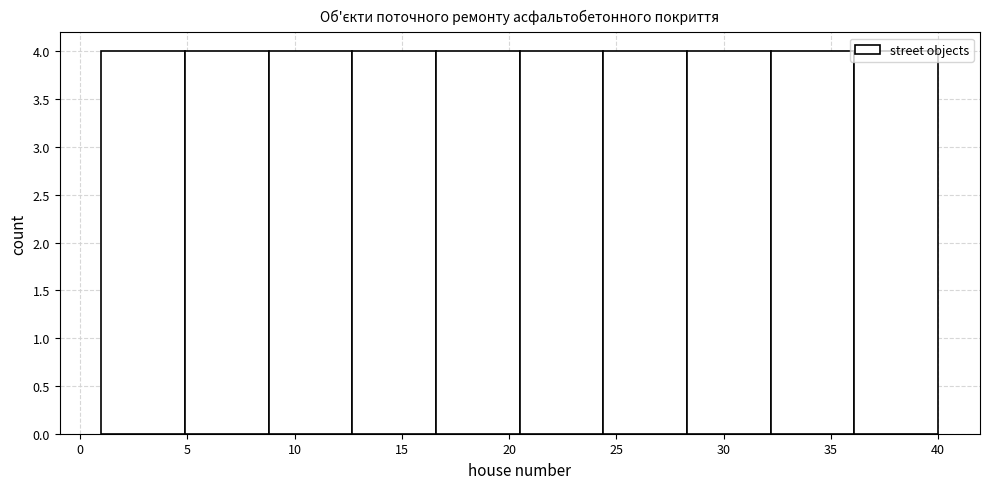

Reading left to right, transcribe this chart: for each bar, give the range it covers on the x-axis and its height. Neither the bar edges nor the heights are printed on the chart, so give them approximately, as read against the axes.

1.0 to 4.9: 4
4.9 to 8.8: 4
8.8 to 12.7: 4
12.7 to 16.6: 4
16.6 to 20.5: 4
20.5 to 24.4: 4
24.4 to 28.3: 4
28.3 to 32.2: 4
32.2 to 36.1: 4
36.1 to 40.0: 4